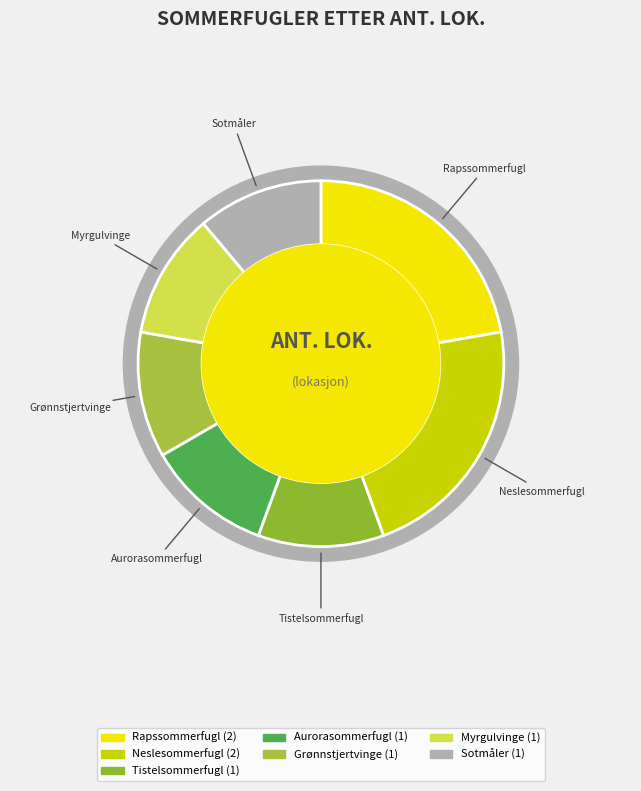

What is the smallest slice in the pie chart?

Tistelsommerfugl